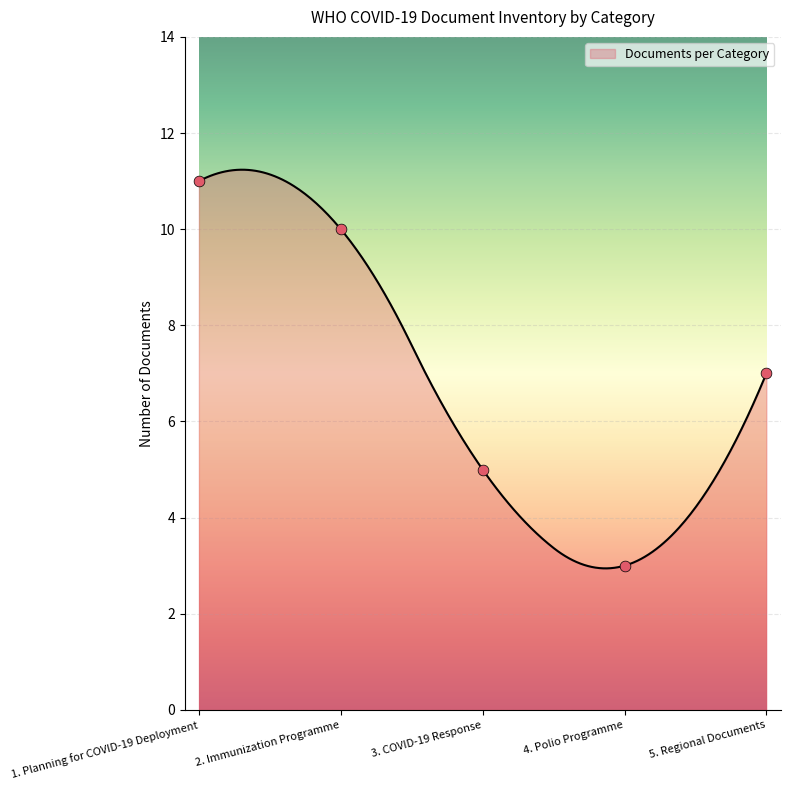

Approximately how many times larger is the value at 2. Immunization Programme compared to 4. Polio Programme?

3.3